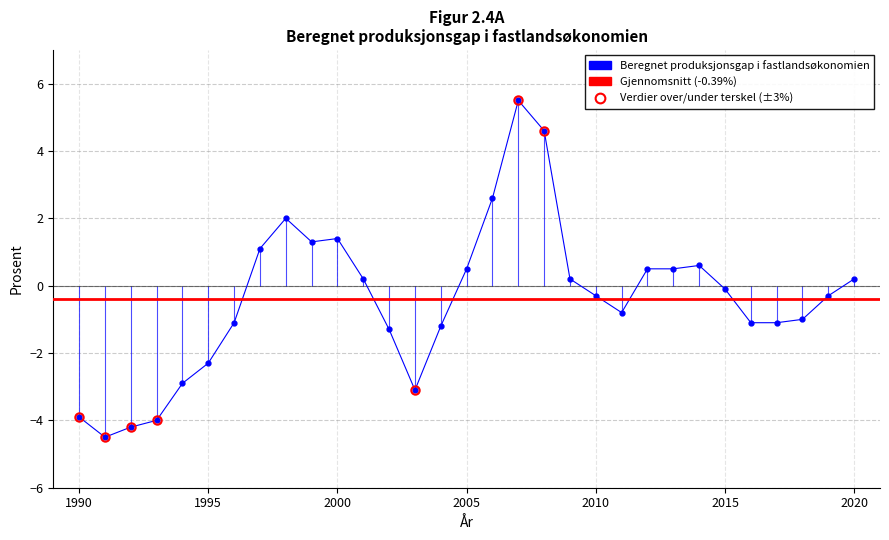

Rank the categories by value from highest to lowest.

2007, 2008, 2006, 1998, 2000, 1999, 1997, 2014, 2005, 2012, 2013, 2001, 2009, 2020, 2015, 2010, 2019, 2011, 2018, 1996, 2016, 2017, 2004, 2002, 1995, 1994, 2003, 1990, 1993, 1992, 1991